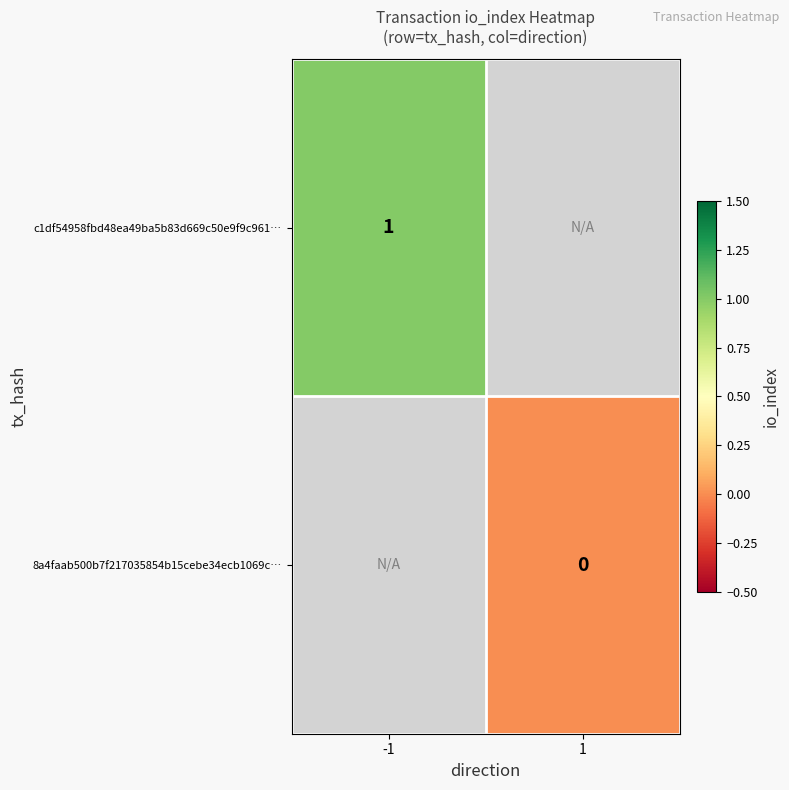

The c1df54958fbd48ea49ba5b83d669c50e9f9c961… series shows 1 at -1. True or false?

True